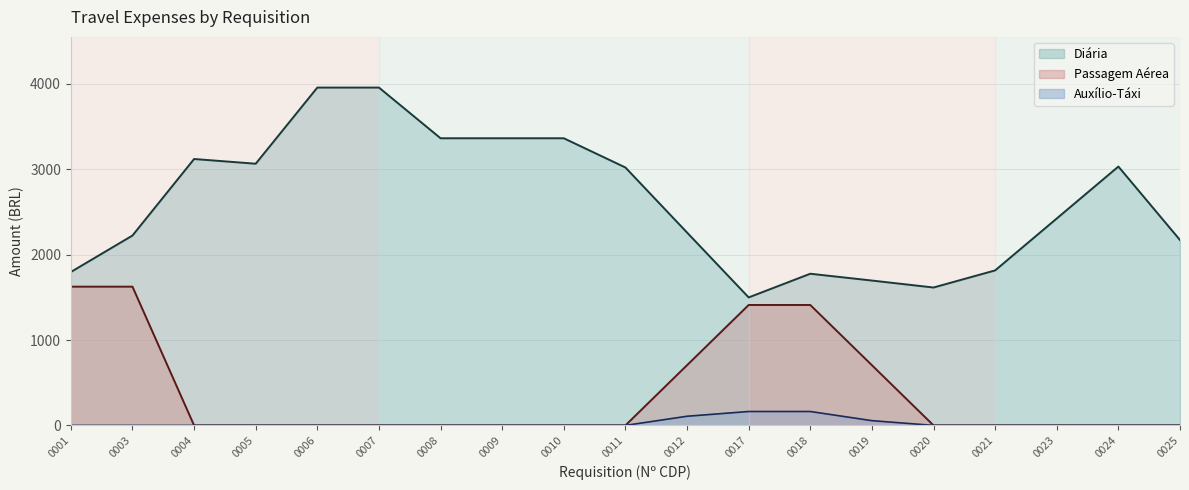

Is it true that Diária equals 6620.7 at 0011?

False